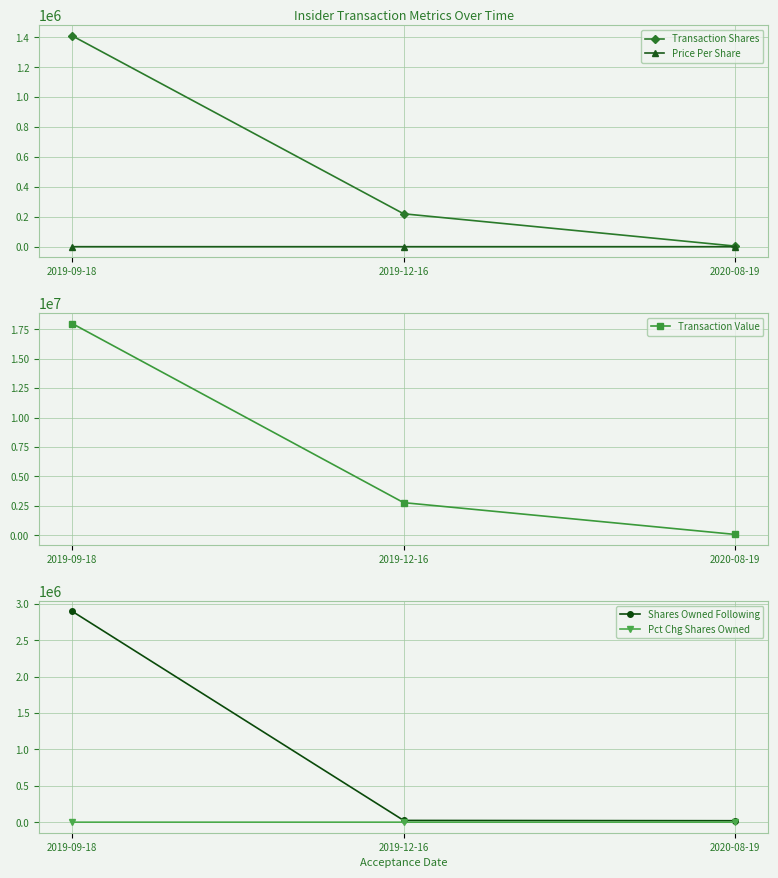

What is the maximum value for Transaction Value?

17982179